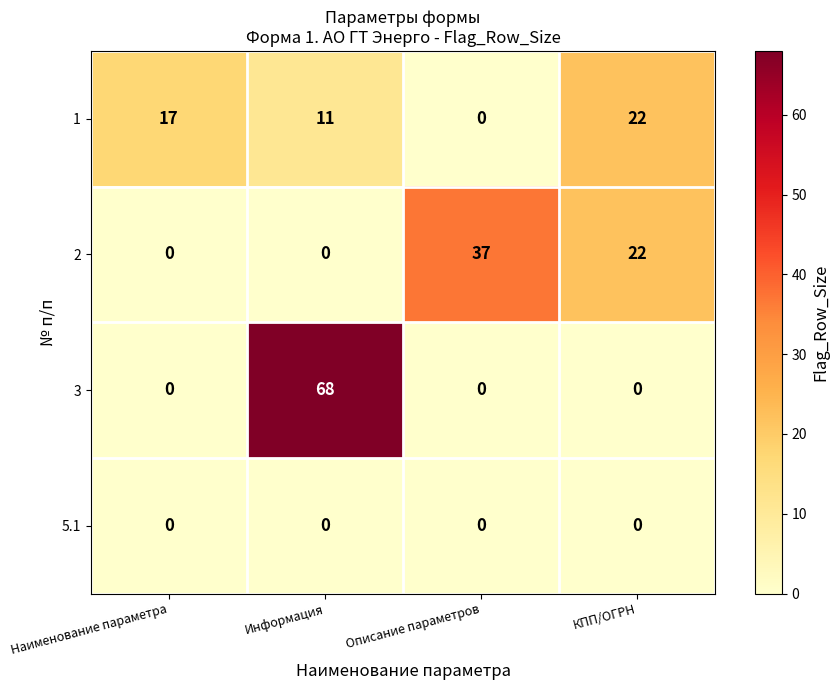

What is the greatest value displayed?

68